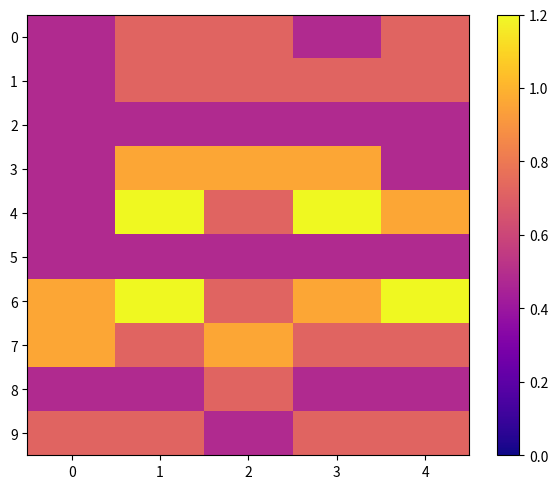

At which category is the sum across all series the highest?

1